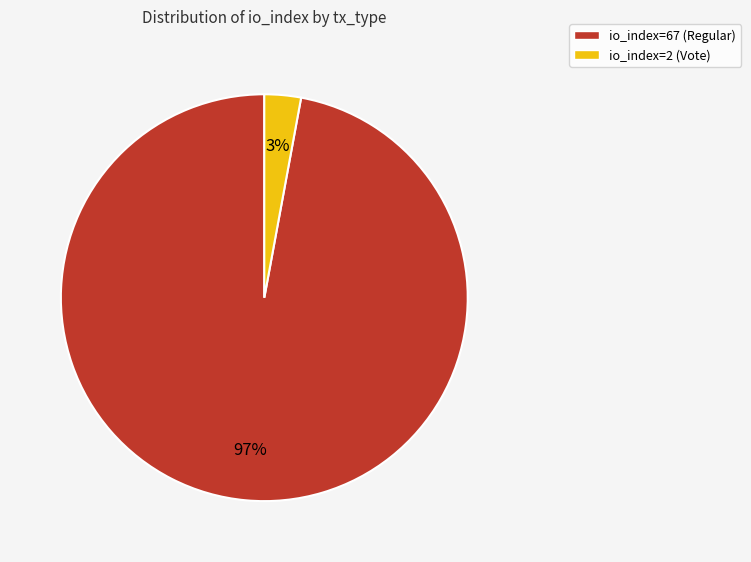

Do io_index=2 (Vote) and io_index=67 (Regular) together represent more than half of the pie?

Yes